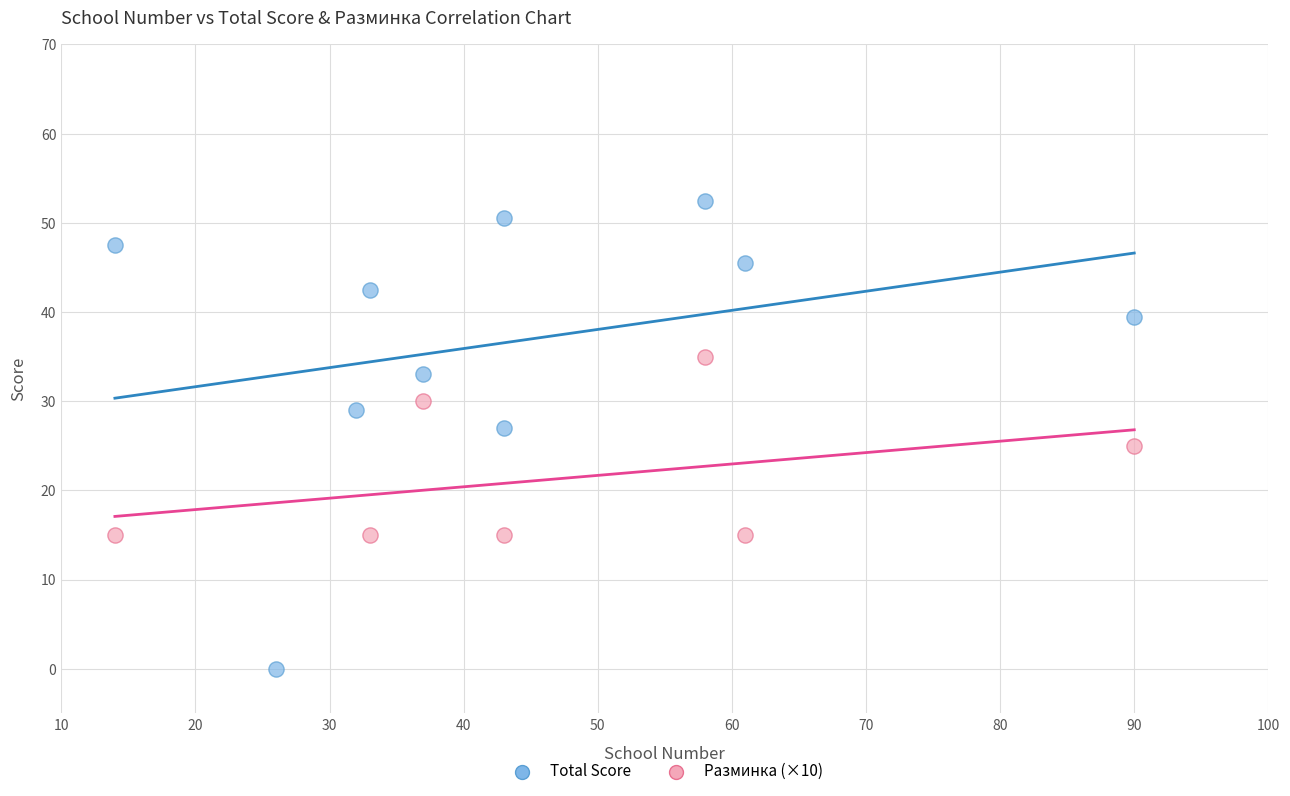

What are all the series names shown in the legend?

Total Score, Разминка (×10)